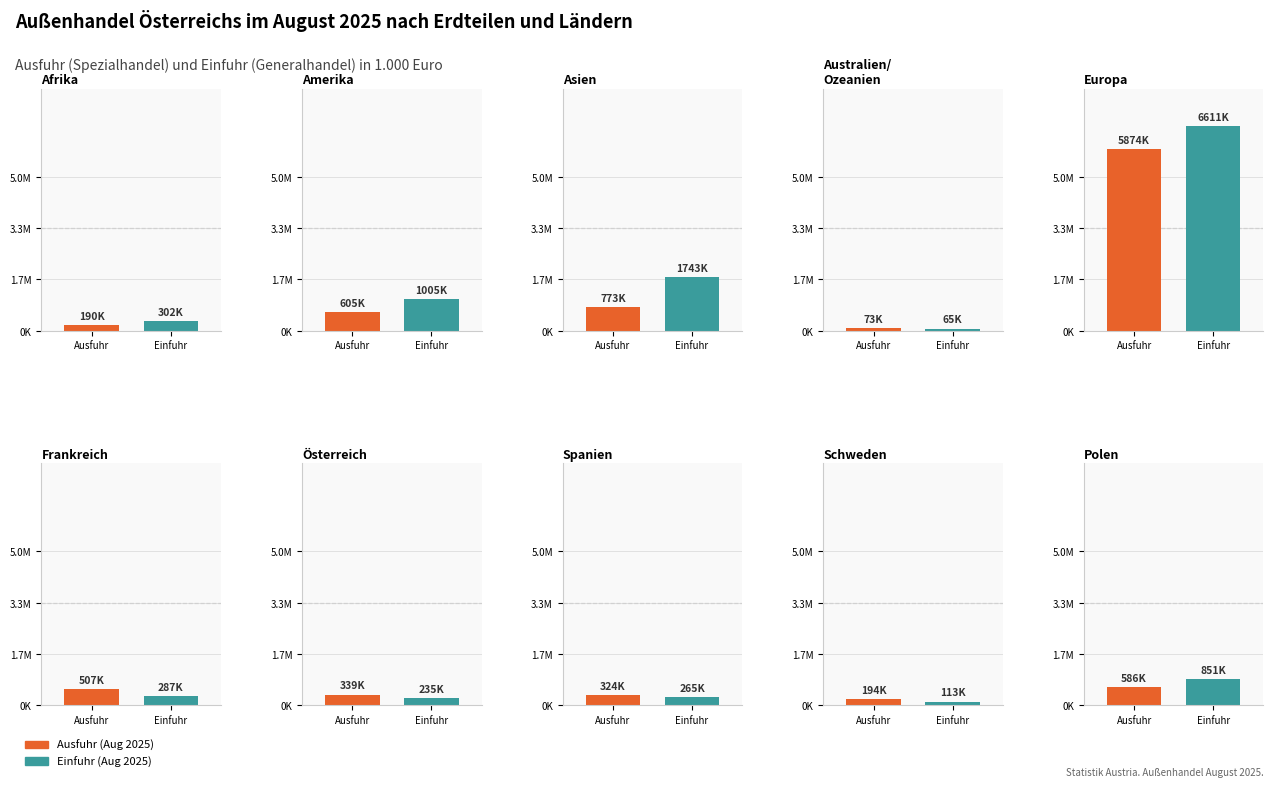

At how many categories does at least one series exceed 892512?

3